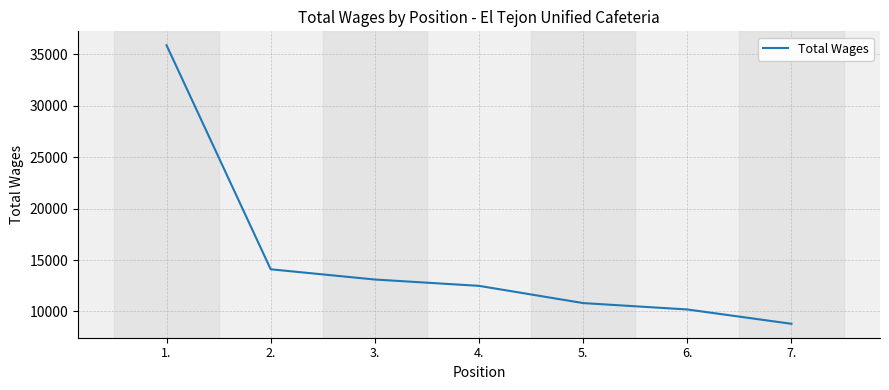

The chart shows a value of 6058 at 3.. True or false?

False